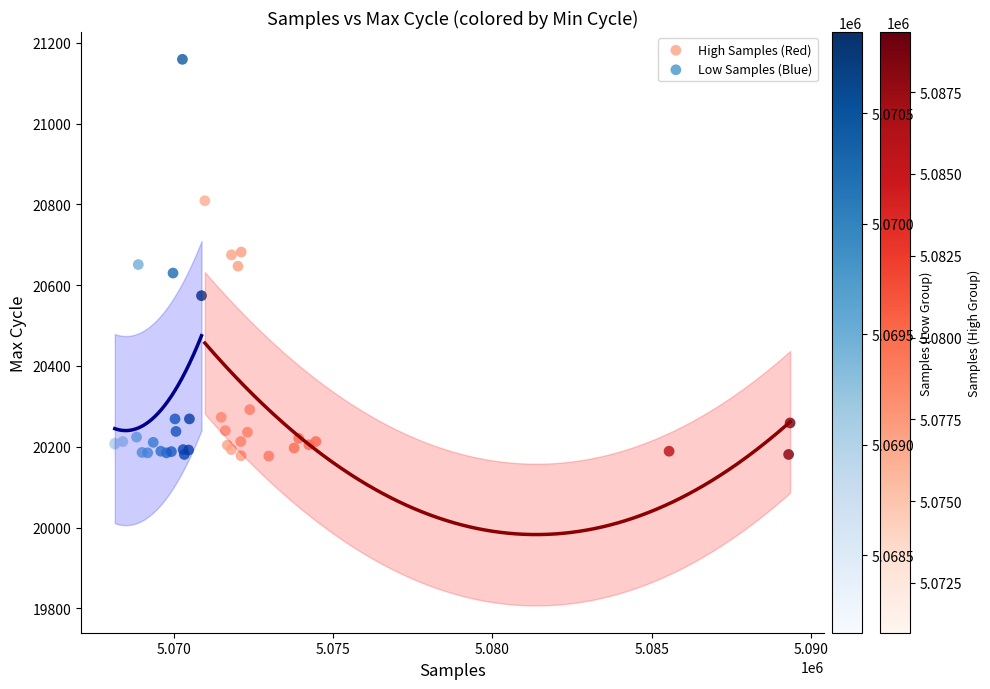

Which series contains the highest Y value?

Low Samples (Blue)